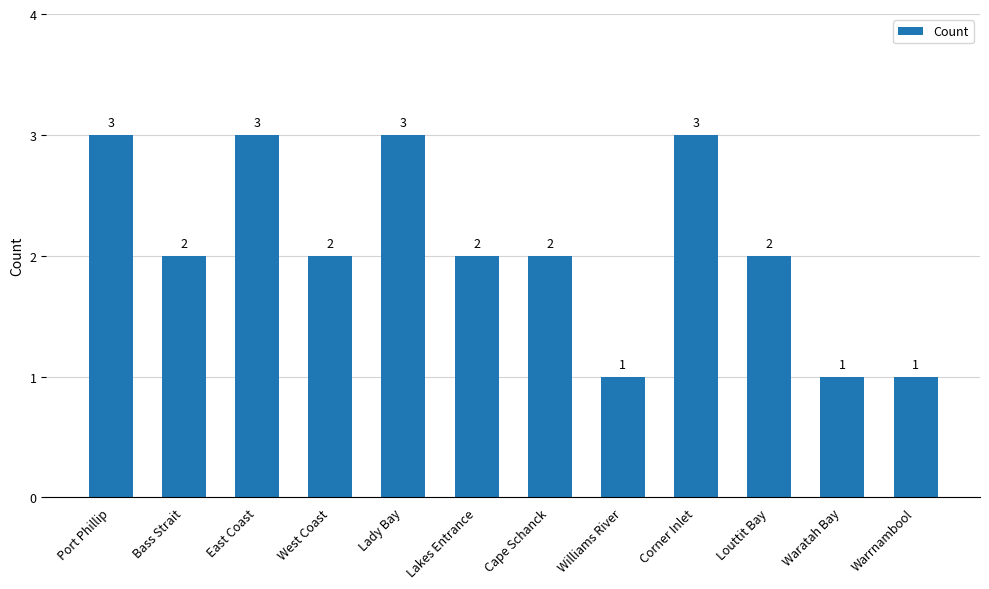

Reading left to right, transcribe all the data shown in this chart.

Port Phillip=3	Bass Strait=2	East Coast=3	West Coast=2	Lady Bay=3	Lakes Entrance=2	Cape Schanck=2	Williams River=1	Corner Inlet=3	Louttit Bay=2	Waratah Bay=1	Warrnambool=1